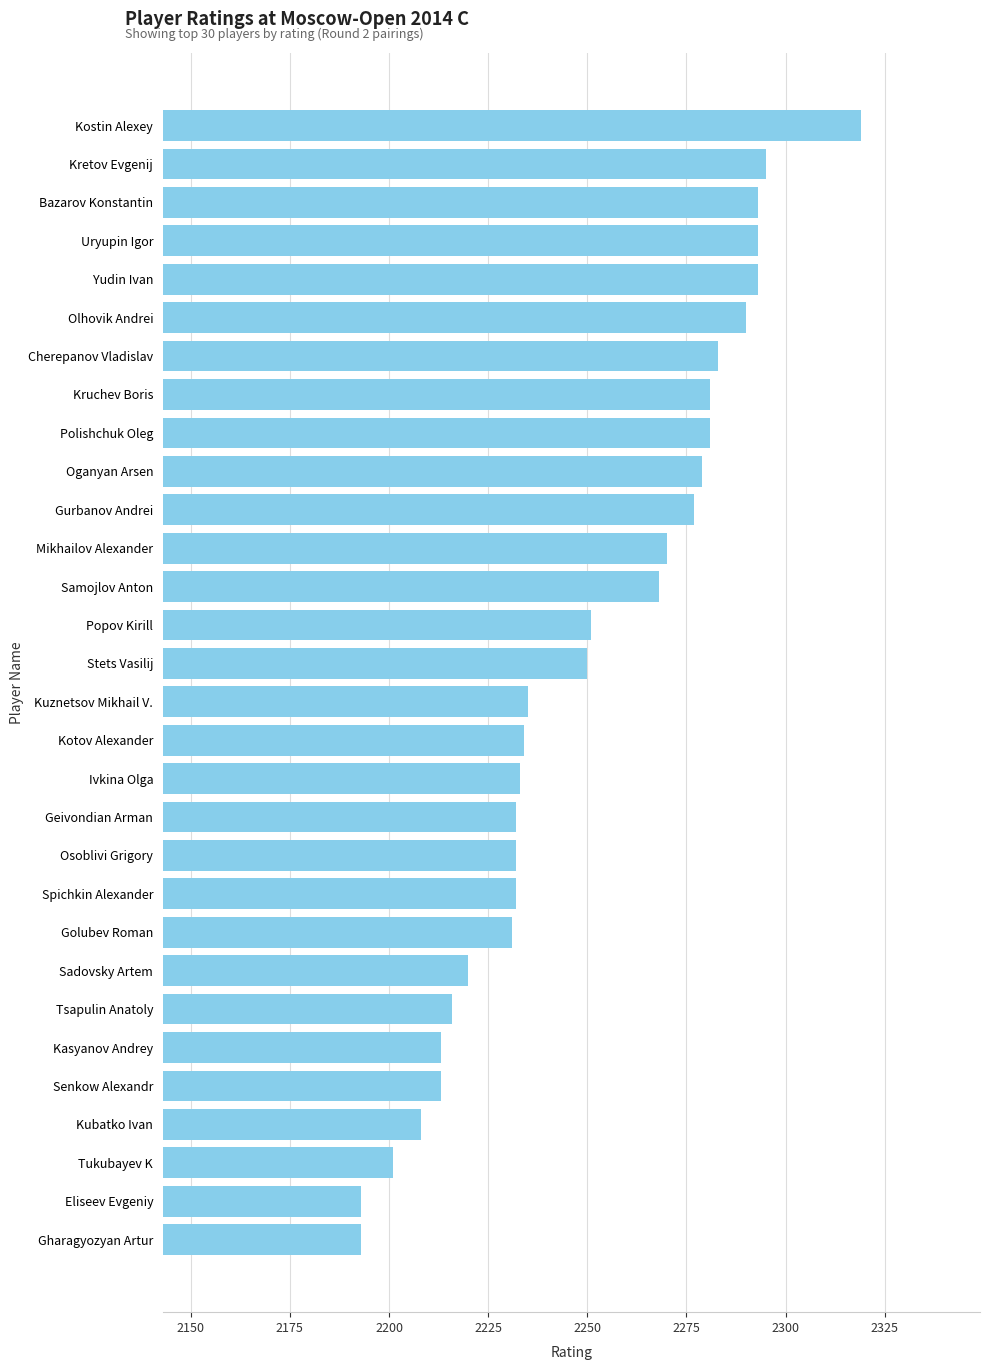

What is the difference between the second highest and minimum values?

102